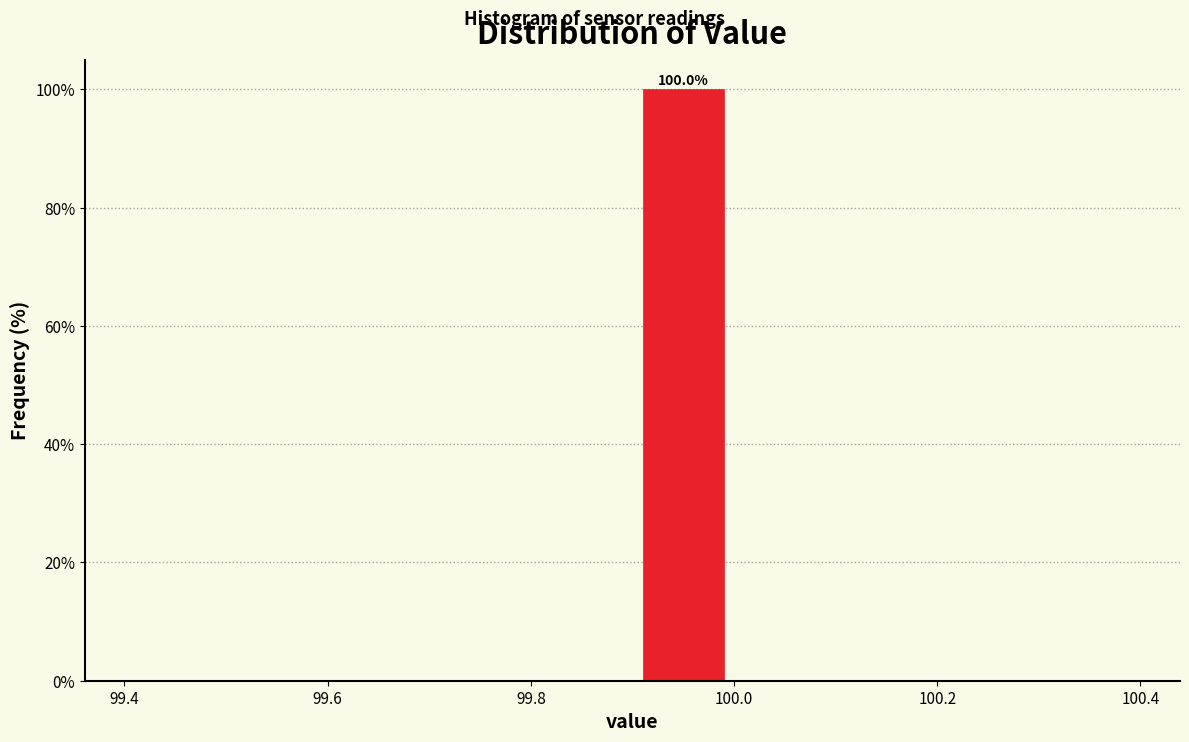

Over which range of the x-axis is the bar tallest?

99.9 to 100.0